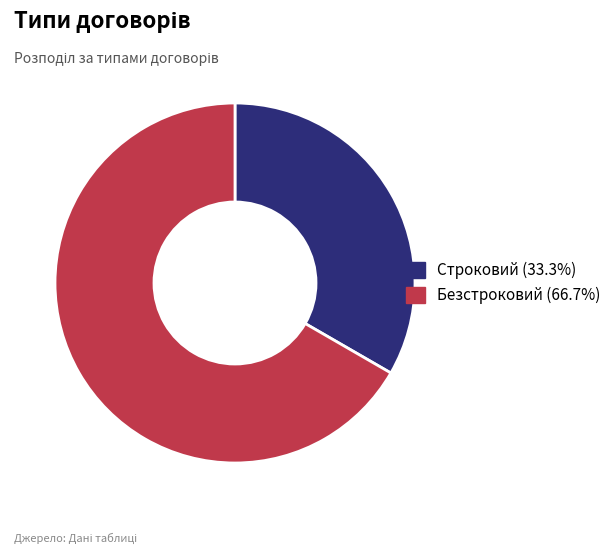

Which category has the biggest portion of the pie?

Безстроковий